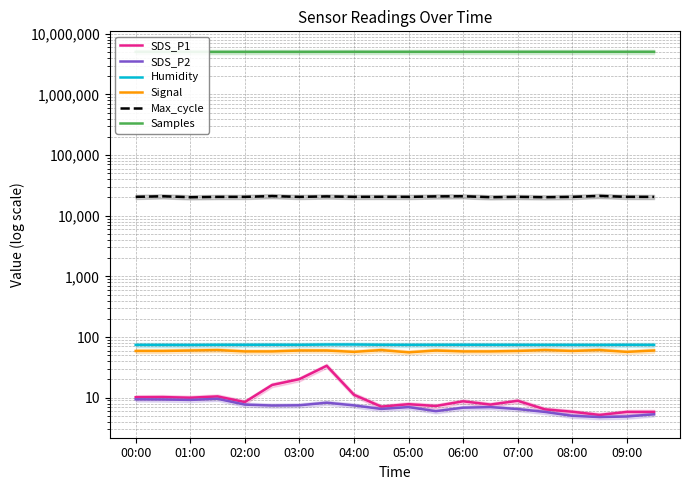

How many distinct data groups are displayed?

6